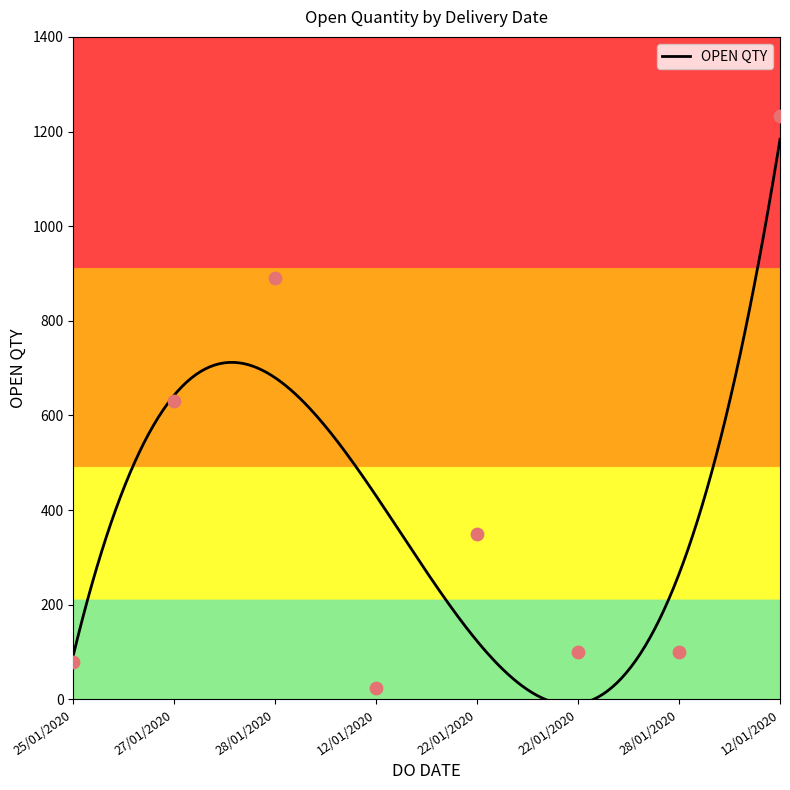

What is the change in value from 27/01/2020 to 28/01/2020?

-530